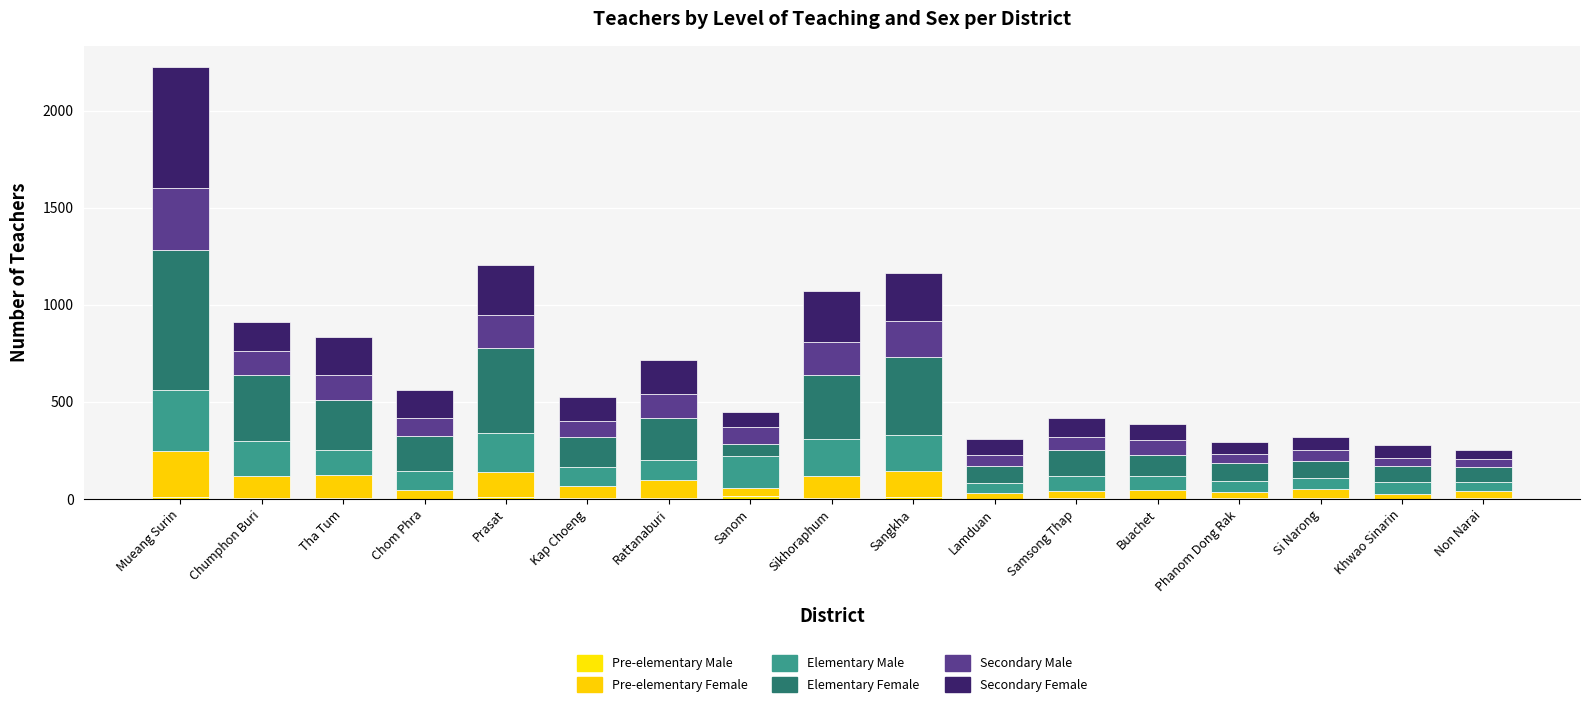

Count the number of data series in this chart.

6